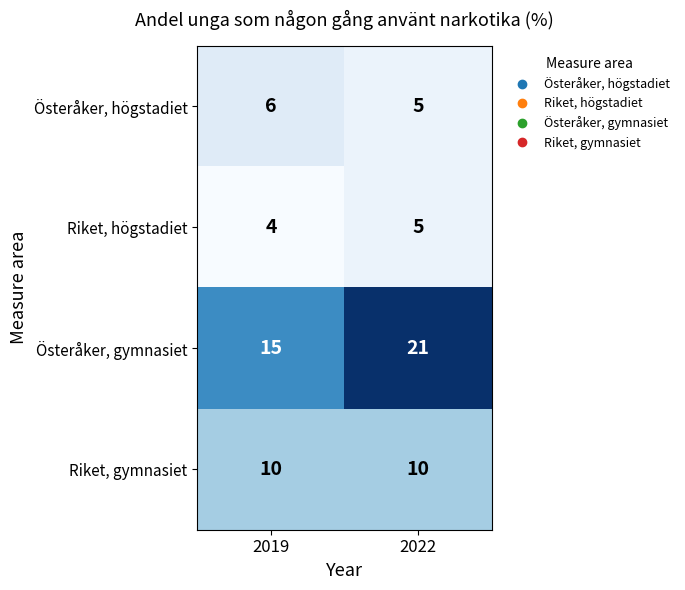

What is the difference between the maximum and minimum values in the Österåker, gymnasiet series?

6